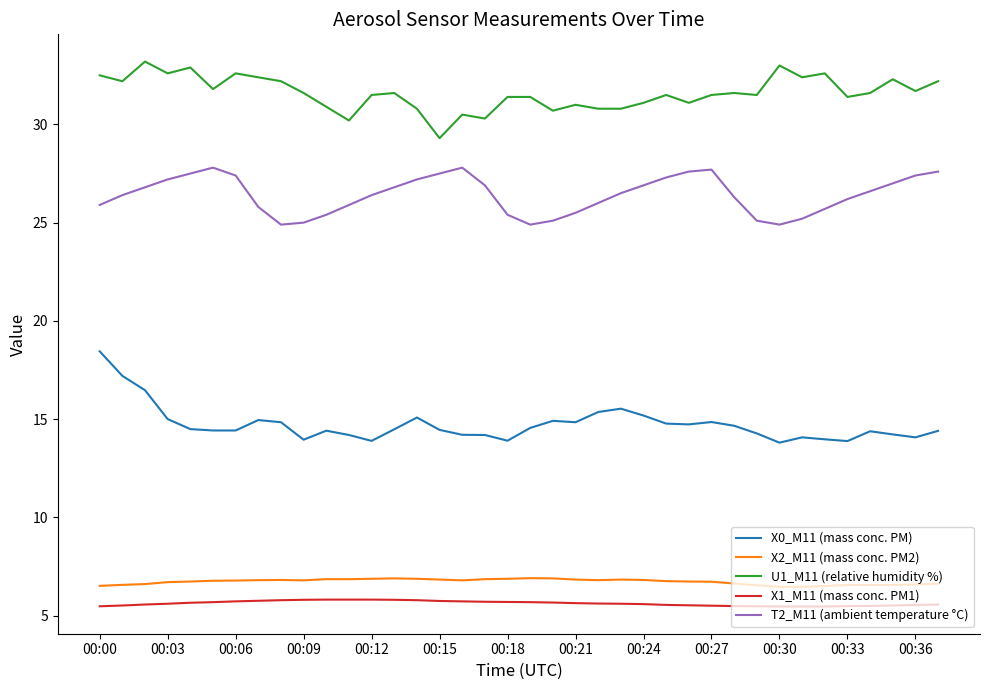

Does the chart display data point markers on the line(s)?

No